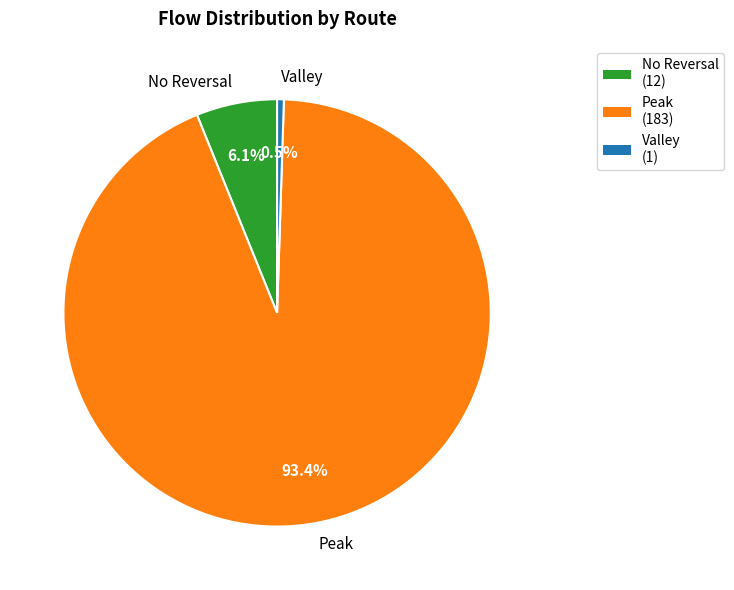

Which slice is the largest?

Peak